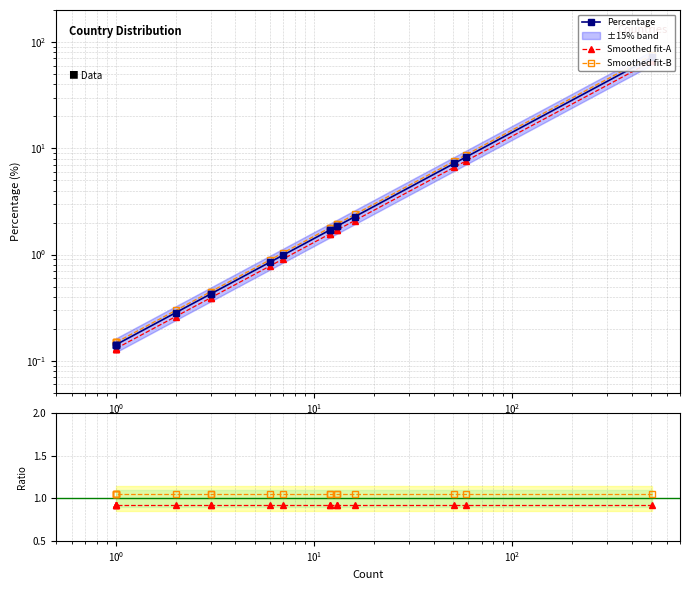

What are all the series names shown in the legend?

Percentage, Smoothed fit-A, Smoothed fit-B